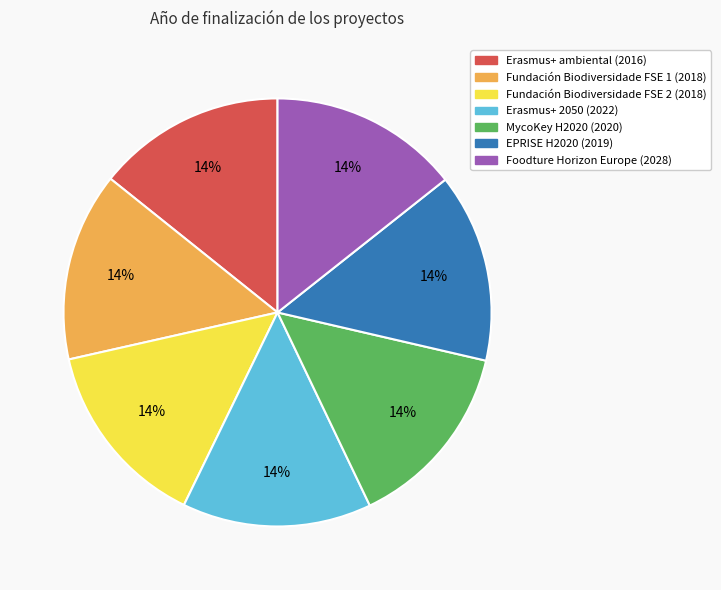

Count the number of slices in the pie.

7